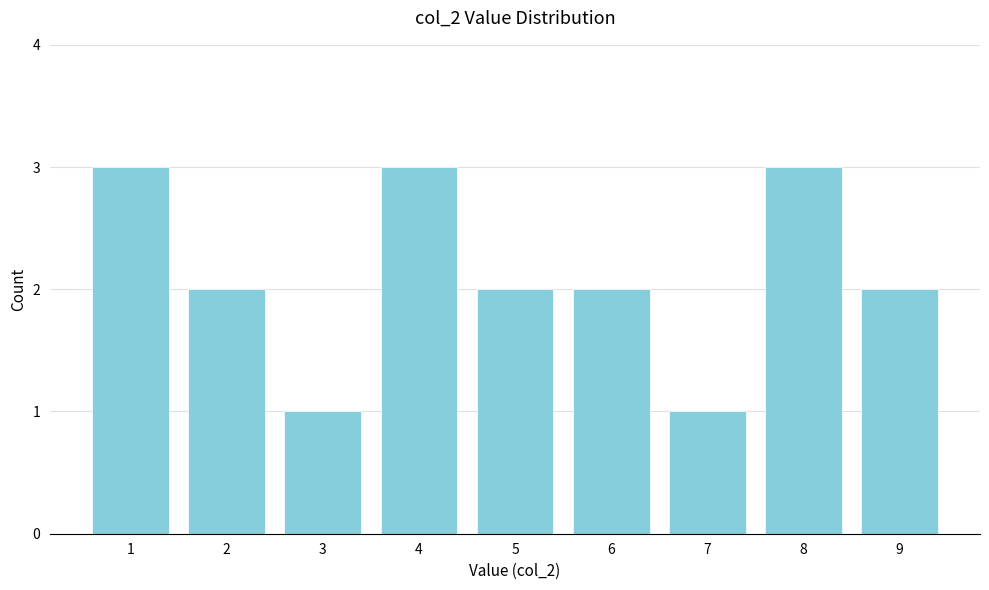

Reading left to right, transcribe all the data shown in this chart.

1=3	2=2	3=1	4=3	5=2	6=2	7=1	8=3	9=2